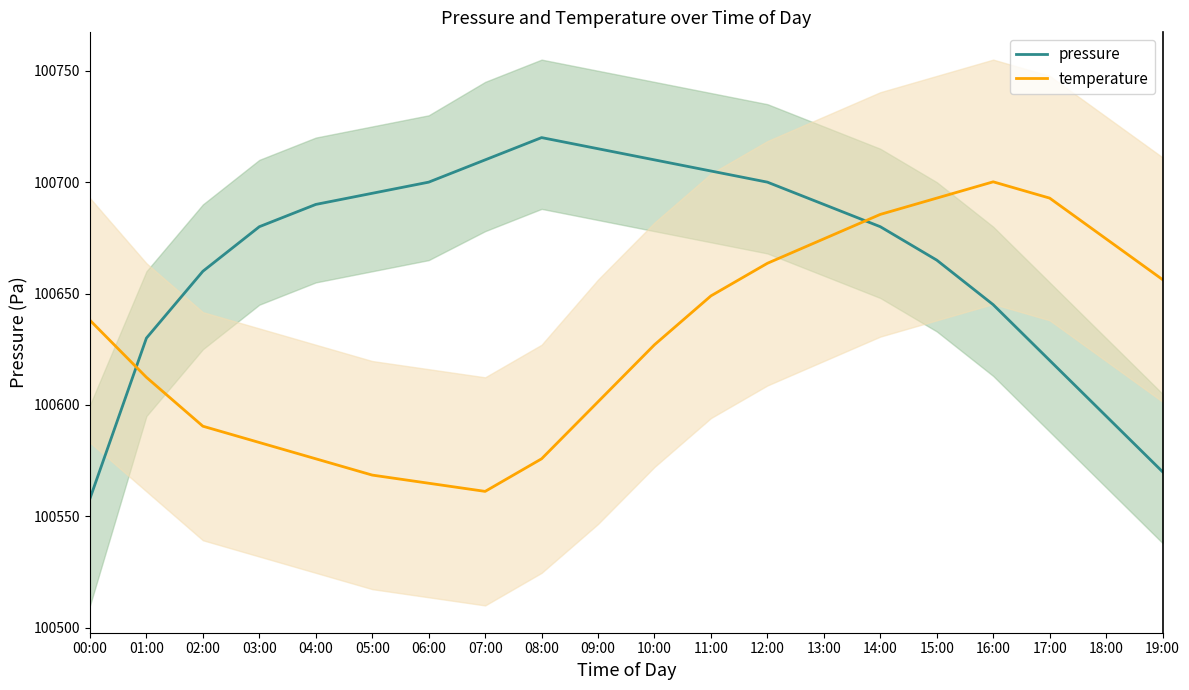

Reading left to right, list all the values displayed in this chart.

pressure: 100558.0	100630.0	100660.0	100680.0	100690.0	100695.0	100700.0	100710.0	100720.0	100715.0	100710.0	100705.0	100700.0	100690.0	100680.0	100665.0	100645.0	100620.0	100595.0	100570.0
temperature: 100638.0	100612.4	100590.4	100583.1	100575.8	100568.5	100564.9	100561.2	100575.8	100601.4	100627.0	100649.0	100663.6	100674.6	100685.5	100692.8	100700.1	100692.8	100674.6	100656.3